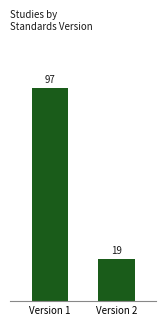

Which category has the highest value across all series?

Version 1